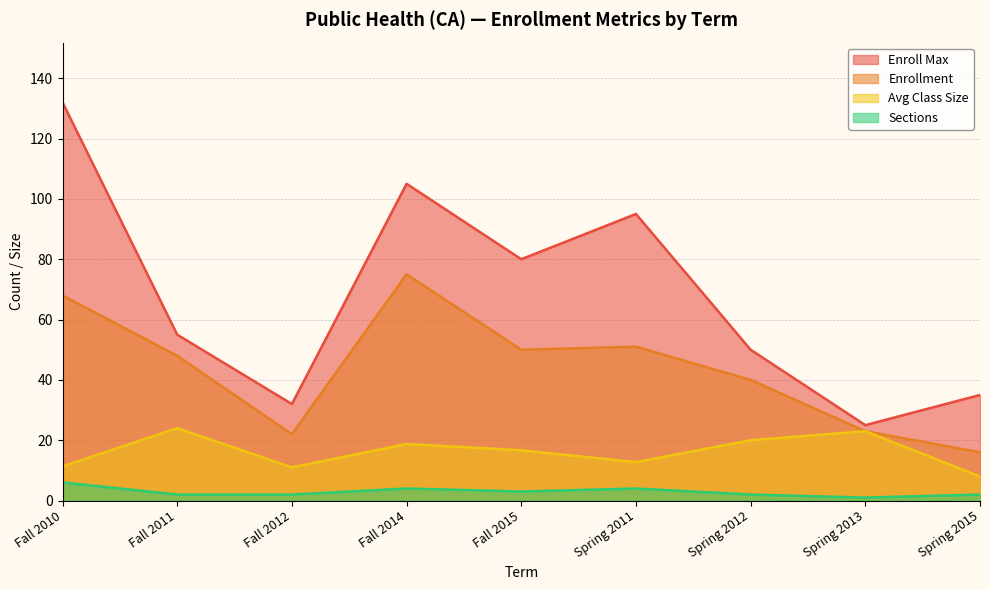

Between Spring 2013 and Spring 2012, which is larger?

Spring 2012